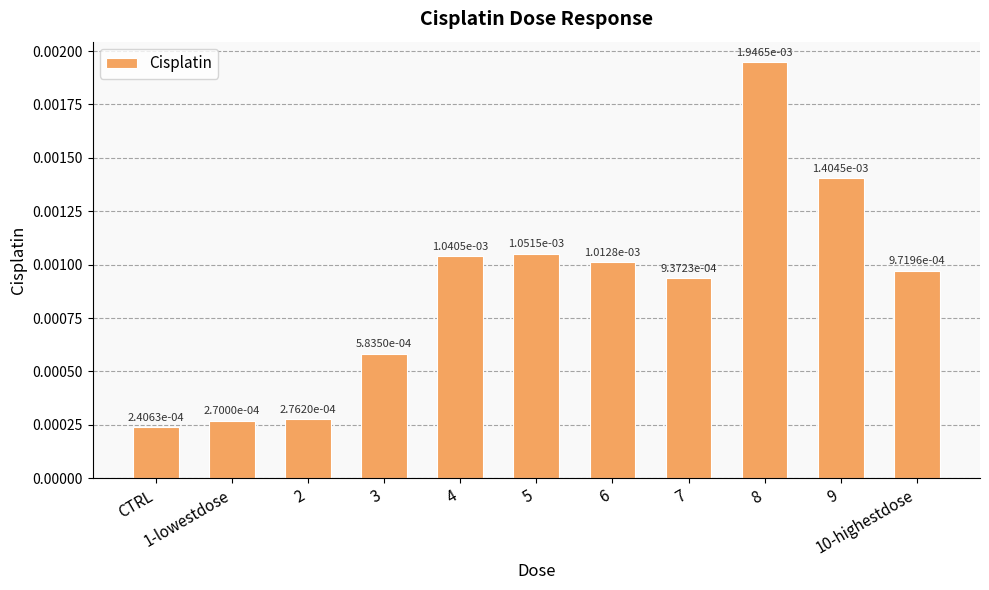

How many values are between 0 and 1?

11